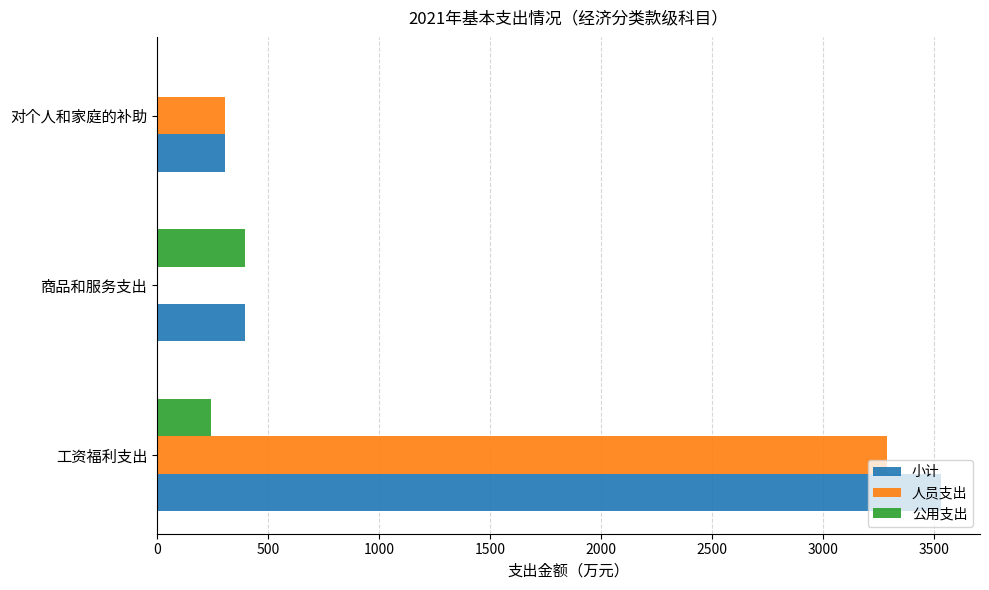

What is the greatest value displayed?

3532.4